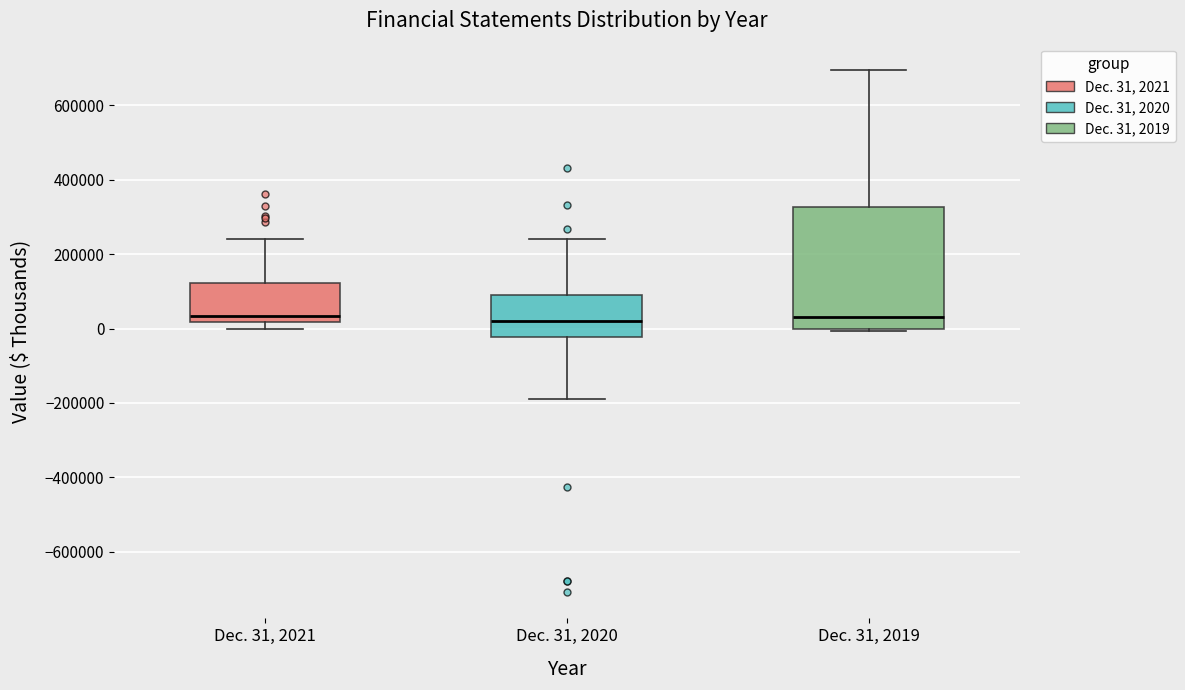

Reading left to right, transcribe this box plot: for each box, give where its median line is, the range the box spans, and where its two whiskers end, as read against the y-axis. The values are not printed on the chart, so give them approximately, as read against the axis.

Dec. 31, 2021: median 40000, box 20000 to 120000, whiskers 0 to 240000
Dec. 31, 2020: median 20000, box -20000 to 100000, whiskers -180000 to 240000
Dec. 31, 2019: median 40000, box 0 to 320000, whiskers 0 to 700000